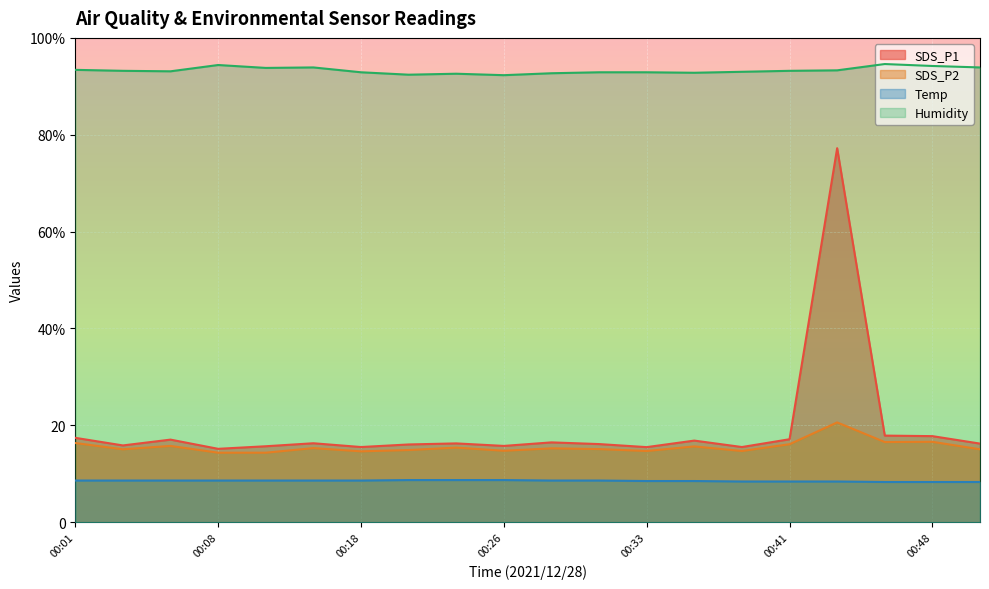

The value of Temp at 00:33 is 5.1. True or false?

False